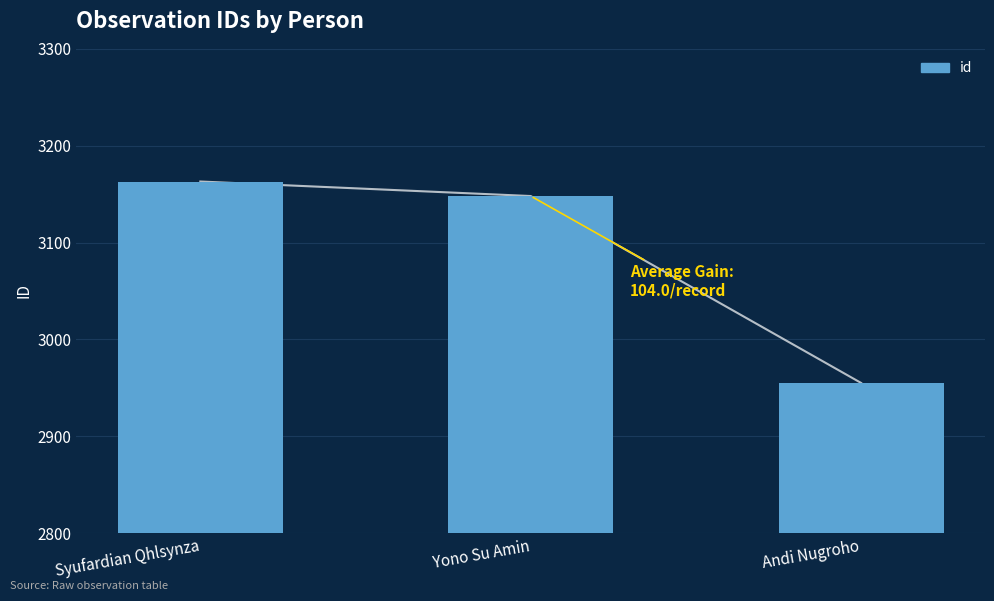

The value at Yono Su Amin is 3148. True or false?

True